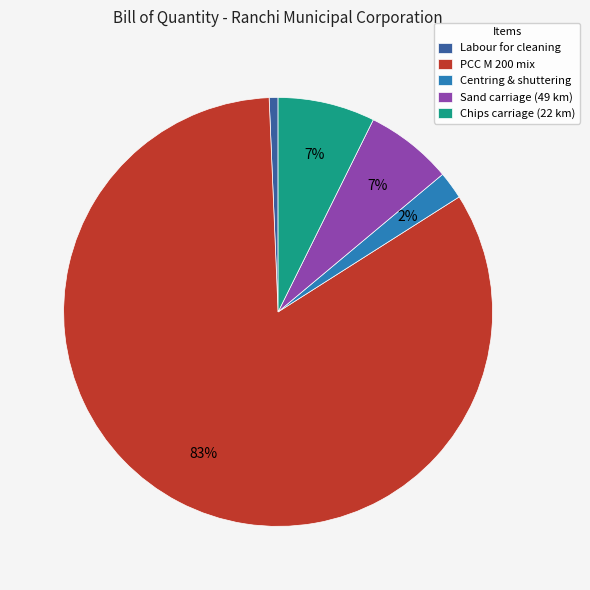

Which category has the smallest portion of the pie?

Labour for cleaning